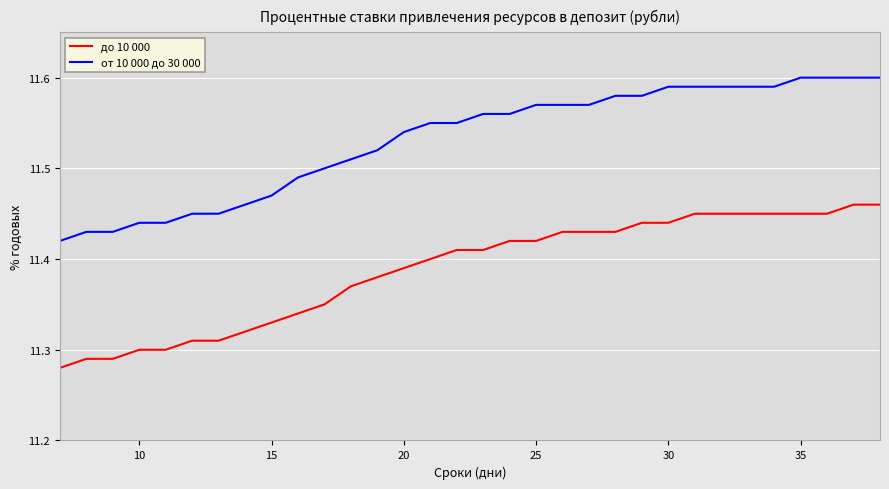

True or false: от 10 000 до 30 000 and до 10 000 intersect in this chart.

False